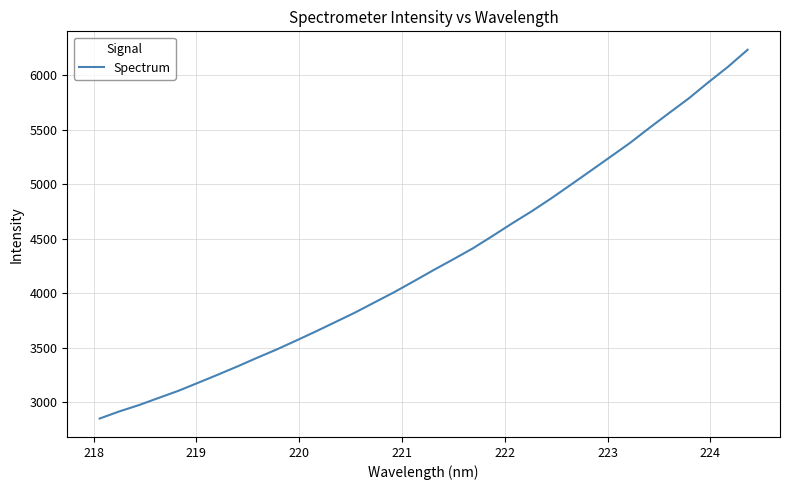

What is the maximum value shown in the chart?

6235.7